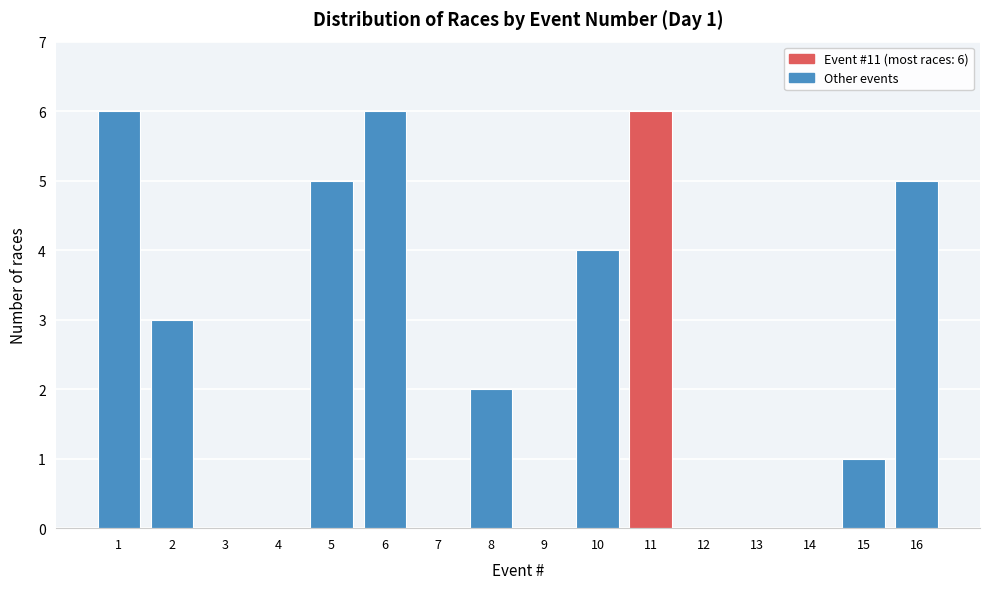

Reading left to right, transcribe all the data shown in this chart.

1=6	2=3	3=0	4=0	5=5	6=6	7=0	8=2	9=0	10=4	11=6	12=0	13=0	14=0	15=1	16=5